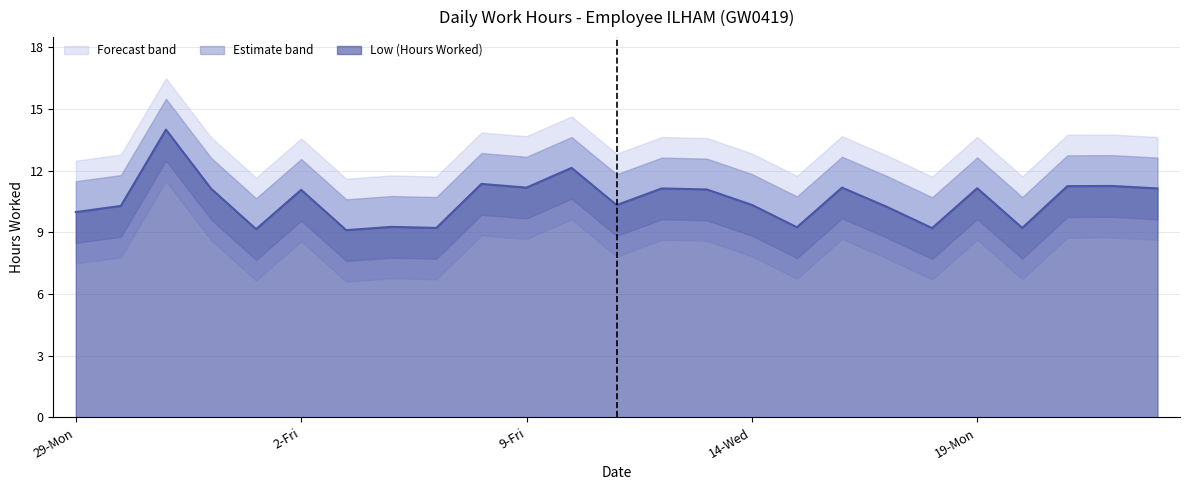

Reading right to left, what are all the values shown in this chart?

23-Fri=11.1	22-Thu=11.3	21-Wed=11.2	20-Tue=9.2	19-Mon=11.2	18-Sun=9.2	17-Sat=10.2	16-Fri=11.2	15-Thu=9.2	14-Wed=10.3	13-Tue=11.1	12-Mon=11.1	11-Sun=10.3	10-Sat=12.1	9-Fri=11.2	8-Thu=11.4	7-Wed=9.2	5-Mon=9.3	3-Sat=9.1	2-Fri=11.1	1-Thu=9.2	31-Wed=11.1	30-Tue=14.0	29-Mon(2)=10.3	29-Mon=10.0